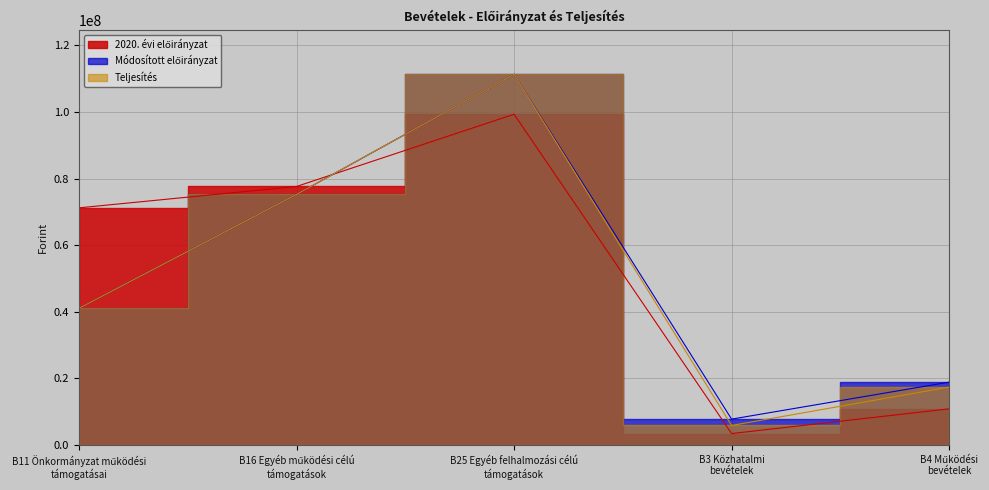

What is the value of the Módosított előirányzat point at the 1st from the left?

41072454